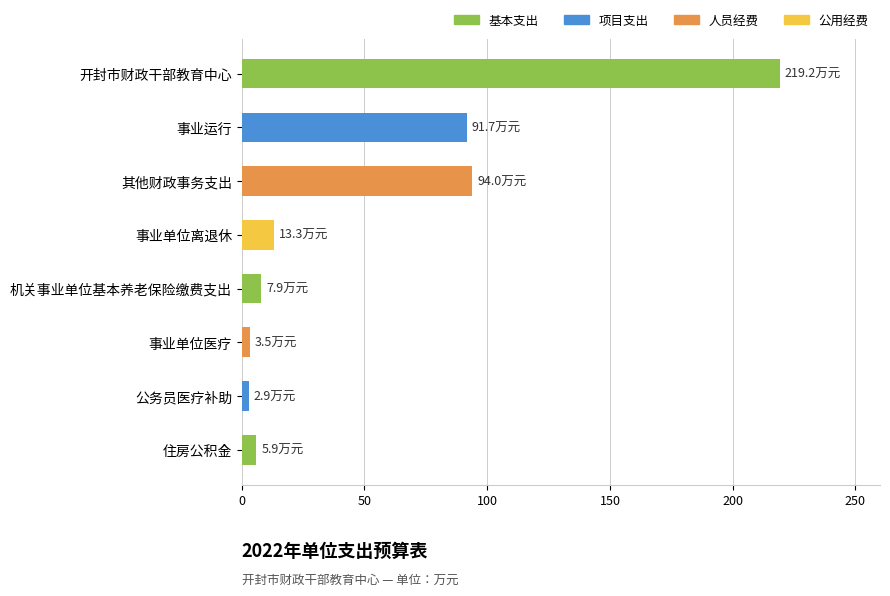

What is the average value?

54.8